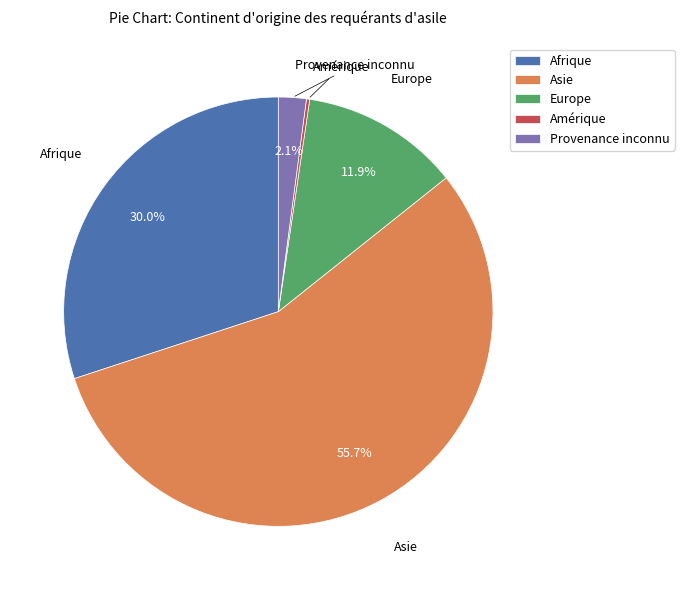

Combined, what portion of the pie is Provenance inconnu and Europe?

14.0%